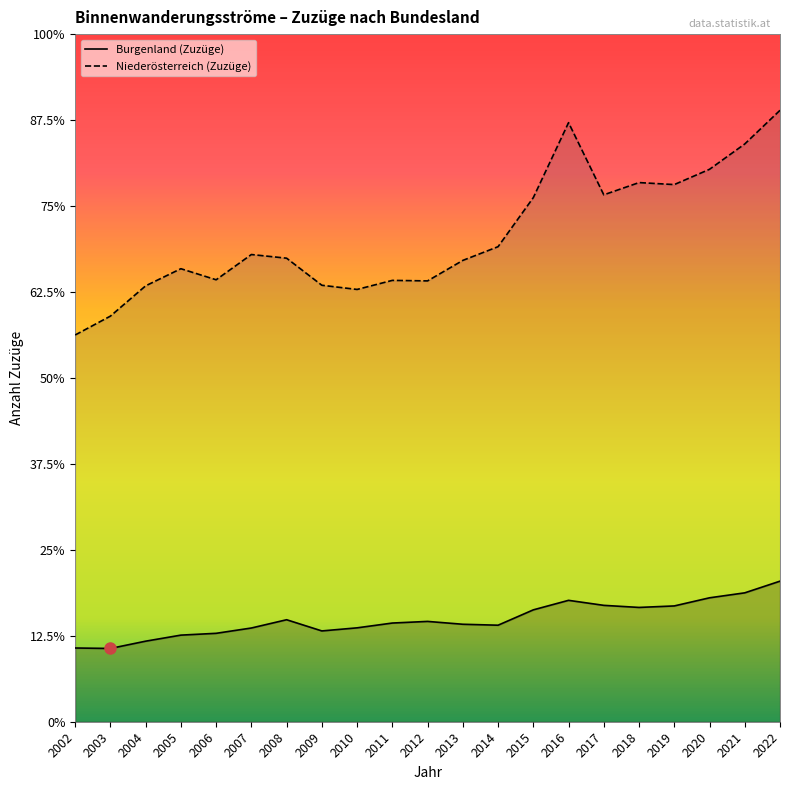

What is the difference between the maximum and minimum values in the Burgenland (Zuzüge) series?

3915